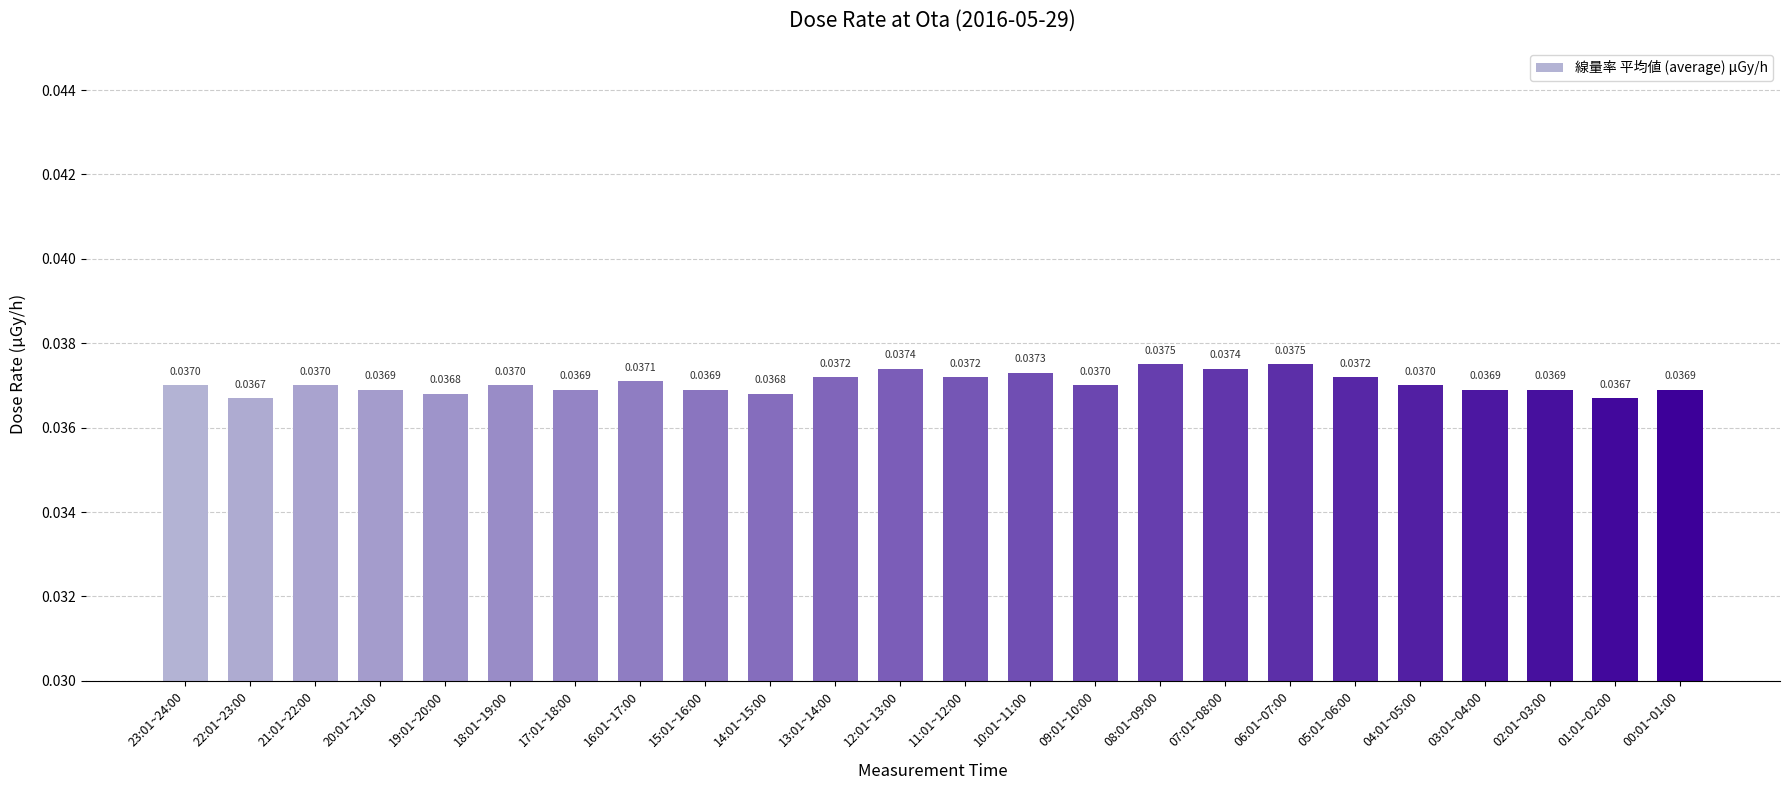

What is the sum of all values?

0.9